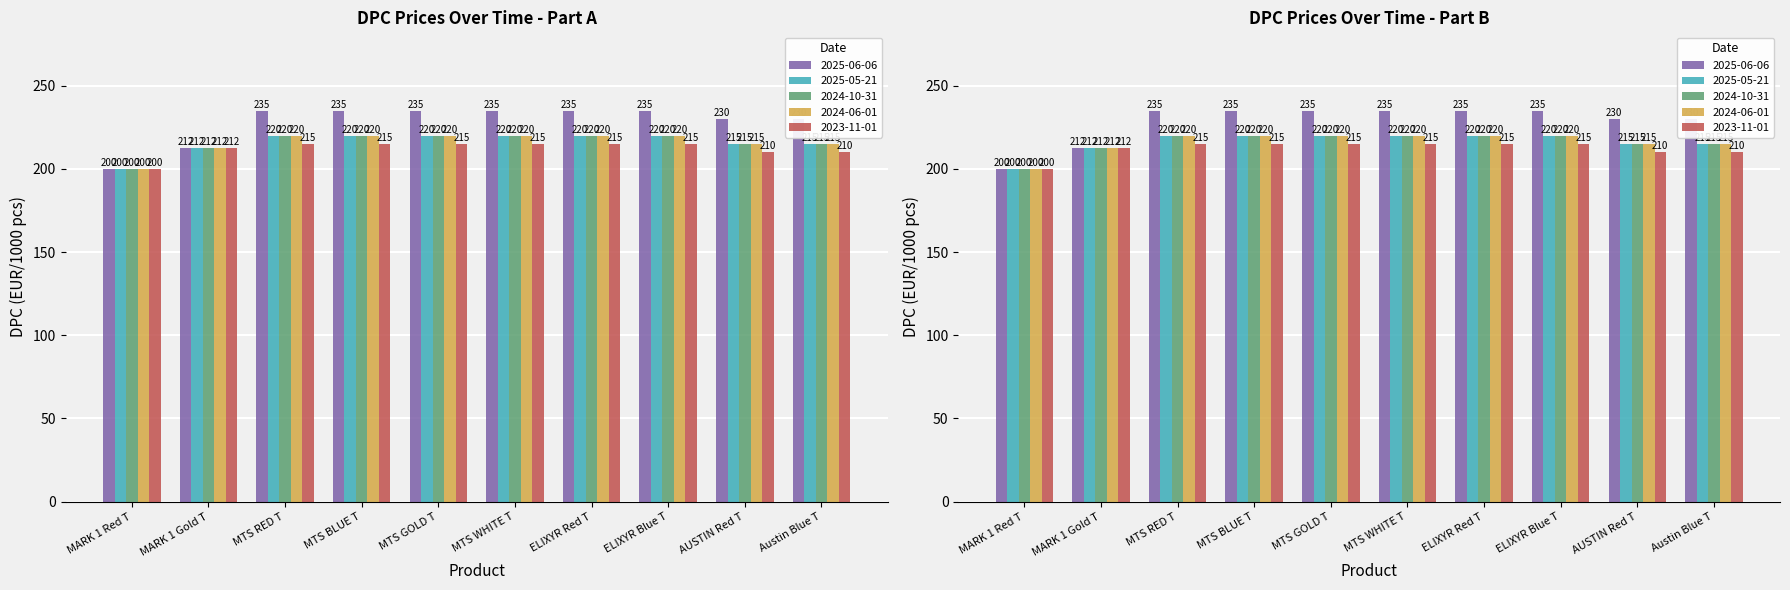

What is the maximum value shown in the chart?

235.0